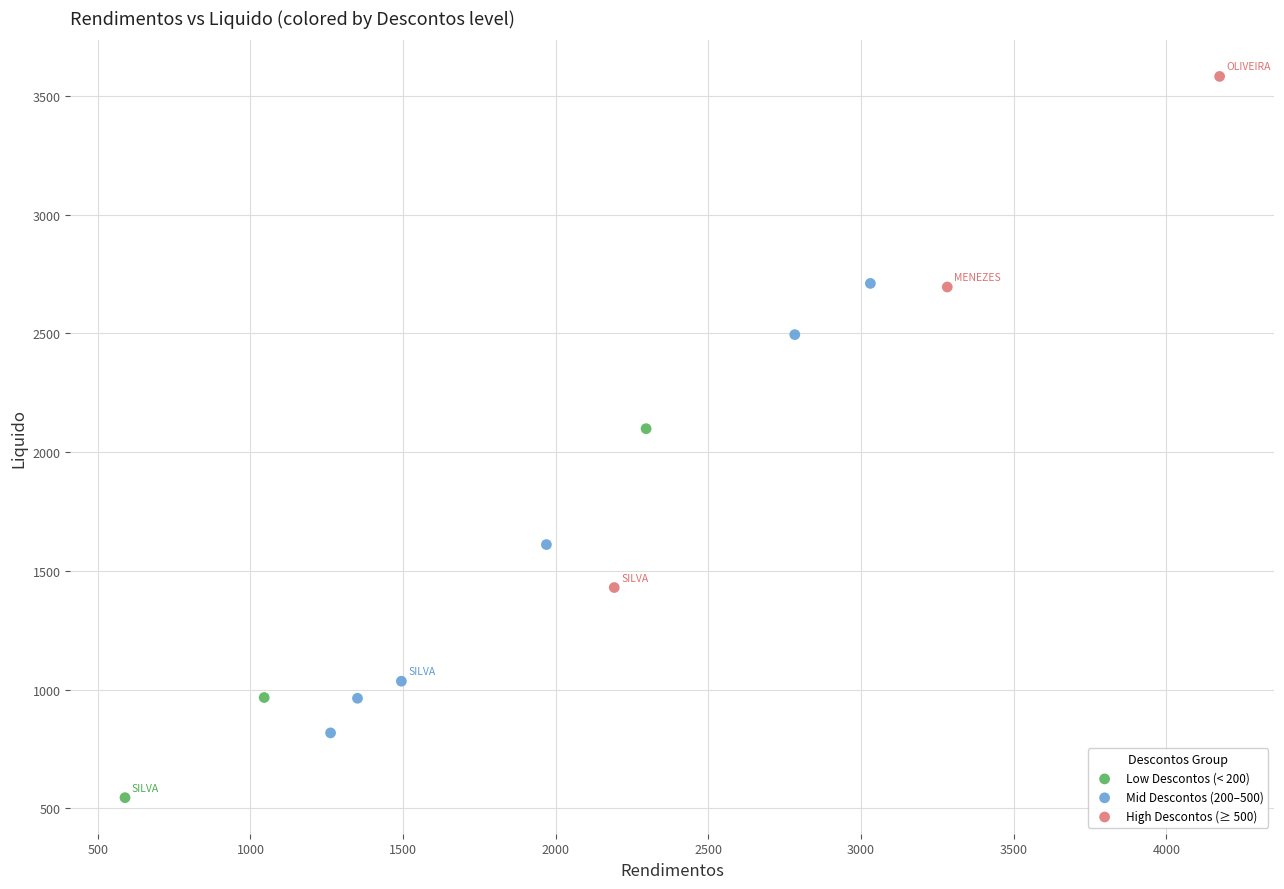

Which series contains the highest Y value?

High Descontos (≥ 500)